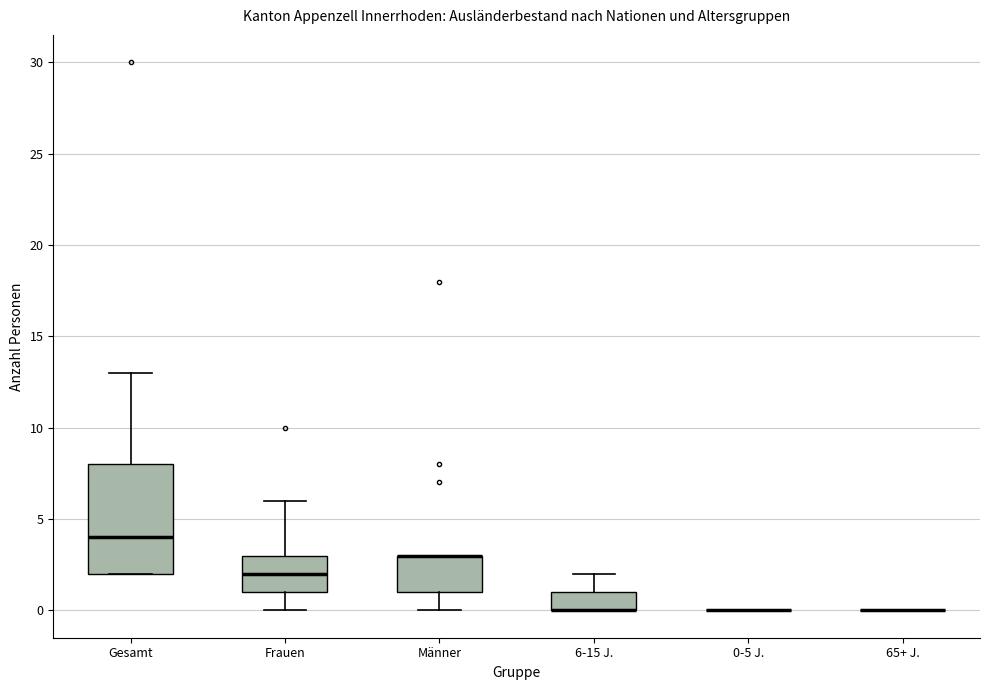

Reading left to right, read every box against the y-axis: the position of its median line, the range the box covers, and the ends of its whiskers. The values are not printed on the chart, so give them approximately, as read against the axis.

Gesamt: median 4, box 2 to 8, whiskers 2 to 13
Frauen: median 2, box 1 to 3, whiskers 0 to 6
Männer: median 3 (drawn on the box's upper edge), box 1 to 3, whiskers 0 to 3
6-15 J.: median 0 (drawn on the box's lower edge), box 0 to 1, whiskers 0 to 2
0-5 J.: box collapsed to a line at 0, whiskers 0 to 0
65+ J.: box collapsed to a line at 0, whiskers 0 to 0